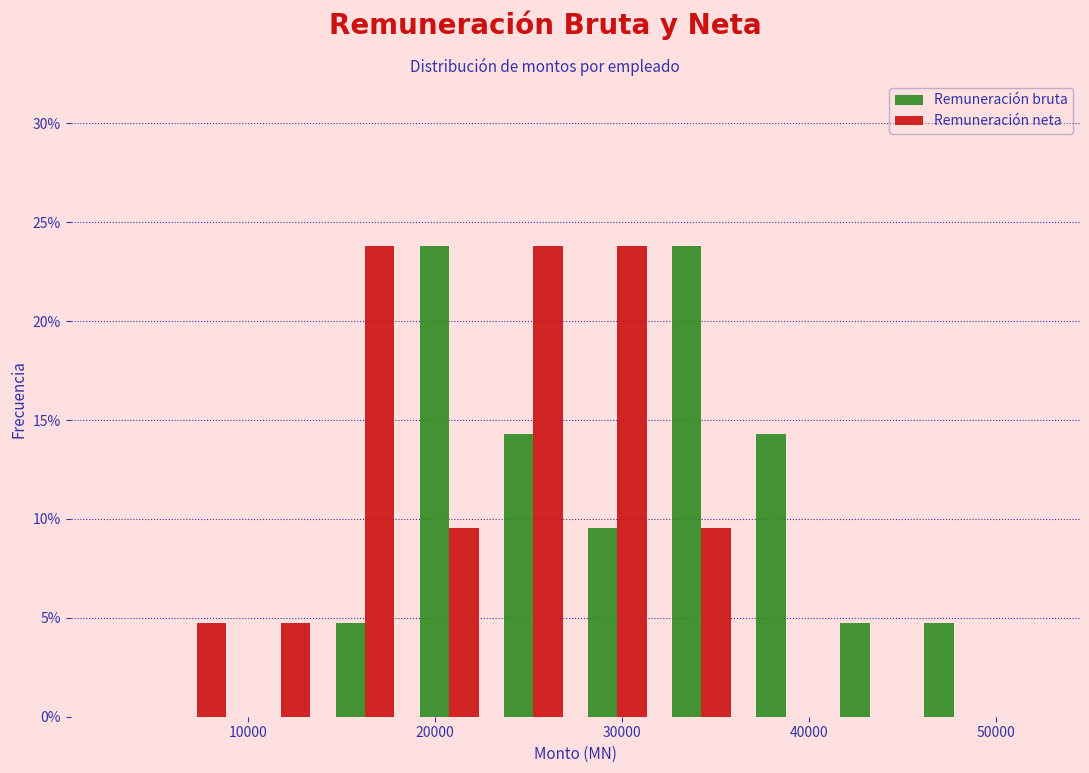

What is the height of the Remuneración bruta bar covering 18500 to 23000 on the x-axis? Neither the bar edges nor the heights are printed on the chart, so give them approximately, as read against the axes.

24.0